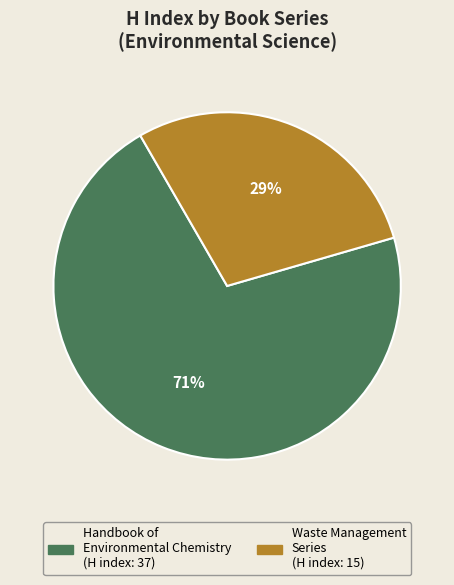

To the nearest percent, what is the difference between the largest and smallest slice percentages?

42%